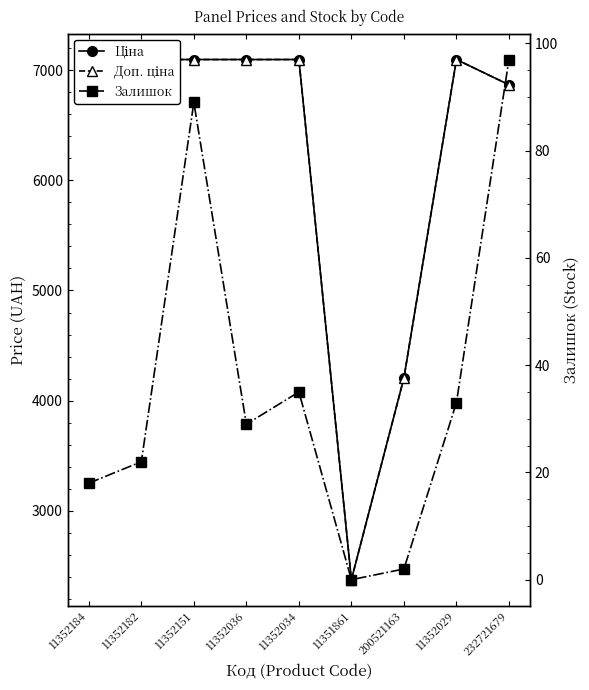

Is it true that Доп. ціна equals 1446.7 at 11351861?

False